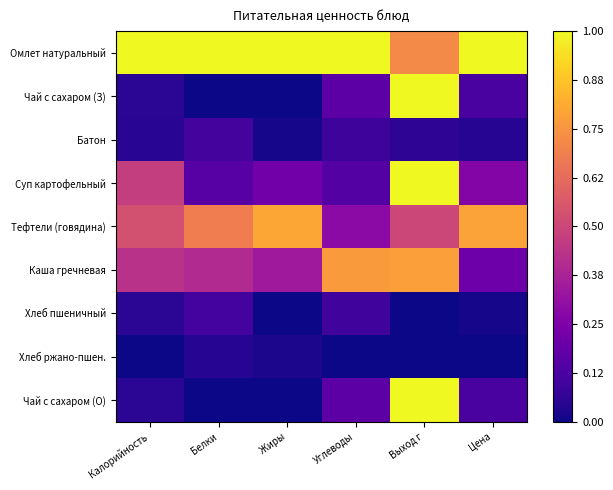

Reading right to left, transcribe all the data shown in this chart.

Омлет натуральный: Цена=1.0	Выход г=0.7	Углеводы=1.0	Жиры=1.0	Белки=1.0	Калорийность=1.0
Чай с сахаром (З): Цена=0.1	Выход г=1.0	Углеводы=0.2	Жиры=0.0	Белки=0.0	Калорийность=0.1
Батон: Цена=0.0	Выход г=0.1	Углеводы=0.1	Жиры=0.0	Белки=0.1	Калорийность=0.1
Суп картофельный: Цена=0.3	Выход г=1.0	Углеводы=0.1	Жиры=0.2	Белки=0.2	Калорийность=0.5
Тефтели (говядина): Цена=0.8	Выход г=0.5	Углеводы=0.3	Жиры=0.8	Белки=0.7	Калорийность=0.5
Каша гречневая: Цена=0.2	Выход г=0.8	Углеводы=0.8	Жиры=0.3	Белки=0.4	Калорийность=0.4
Хлеб пшеничный: Цена=0.0	Выход г=0.0	Углеводы=0.1	Жиры=0.0	Белки=0.1	Калорийность=0.1
Хлеб ржано-пшен.: Цена=0.0	Выход г=0.0	Углеводы=0.0	Жиры=0.0	Белки=0.0	Калорийность=0.0
Чай с сахаром (О): Цена=0.1	Выход г=1.0	Углеводы=0.2	Жиры=0.0	Белки=0.0	Калорийность=0.1